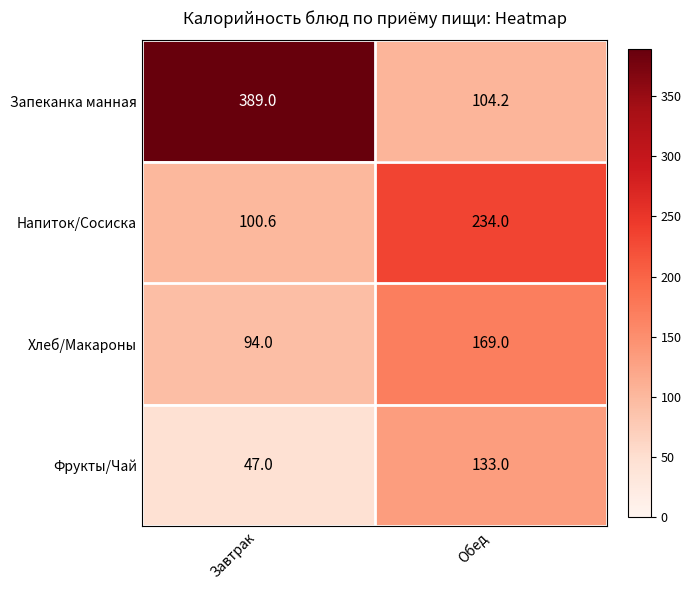

List the series in order of their peak value, lowest first.

Фрукты/Чай, Хлеб/Макароны, Напиток/Сосиска, Запеканка манная